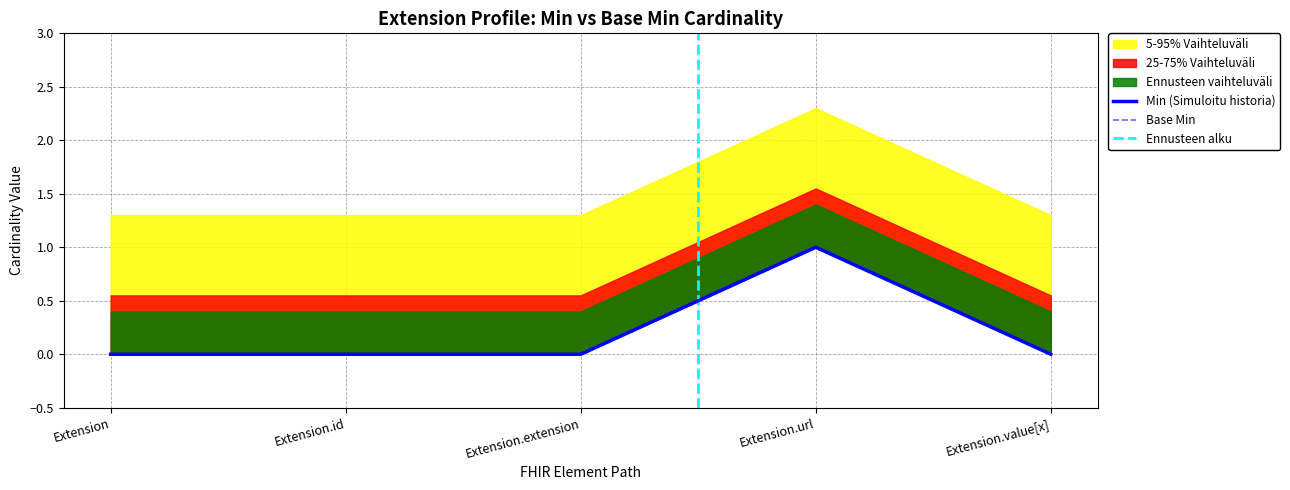

What is the difference between the maximum and minimum values in the Base Min series?

1